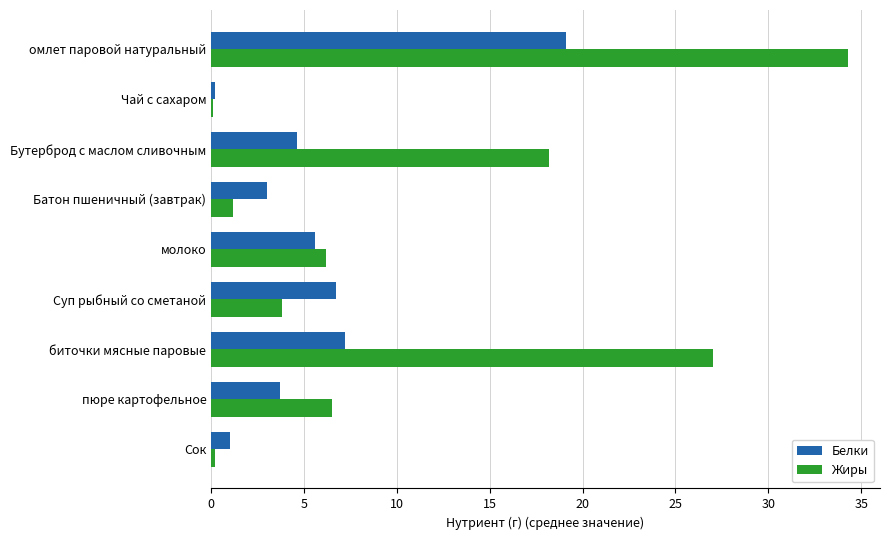

Which series has the largest range (max minus min)?

Жиры